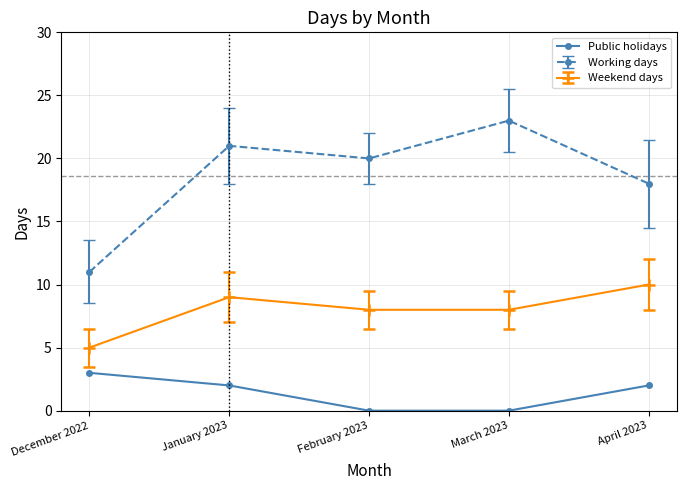

How many values in the Public holidays series are below 2?

2